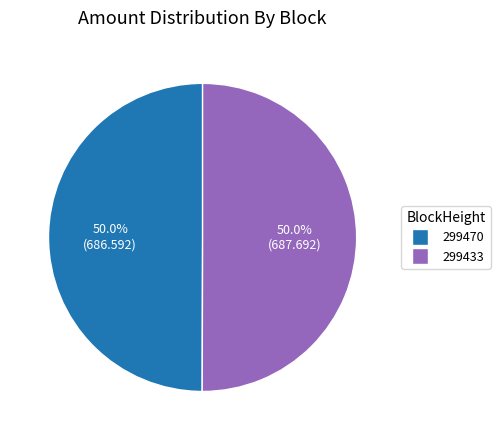

Combined, do 299470 and 299433 account for over 50%?

Yes